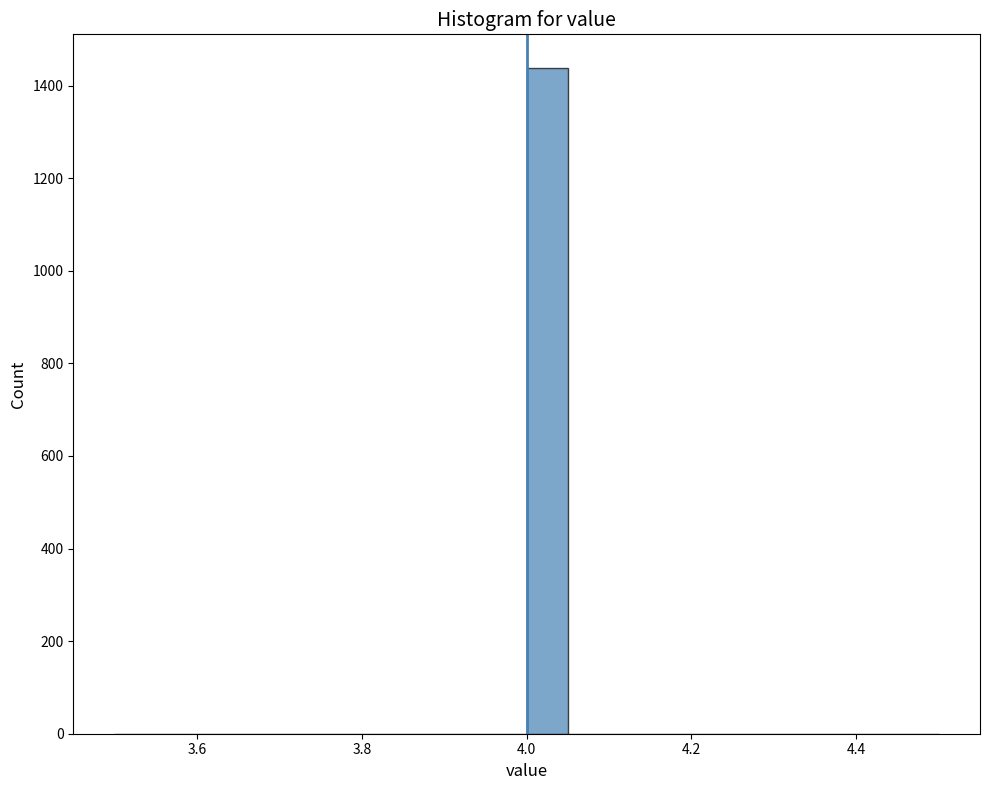

Around what value on the x-axis is the tallest bar? Give the approximate position of its centre, as read against the axis.

4.02